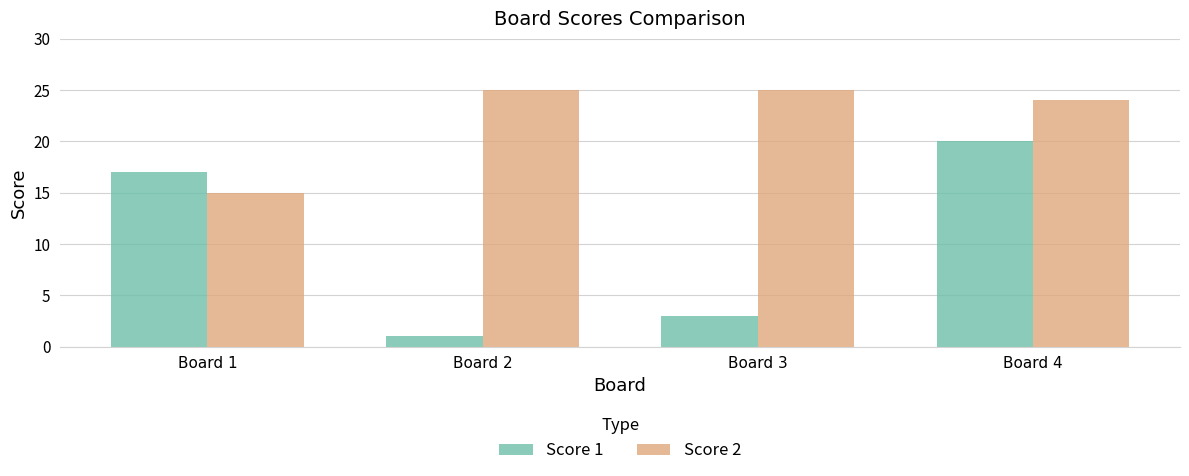

Which series has the largest total across all categories?

Score 2